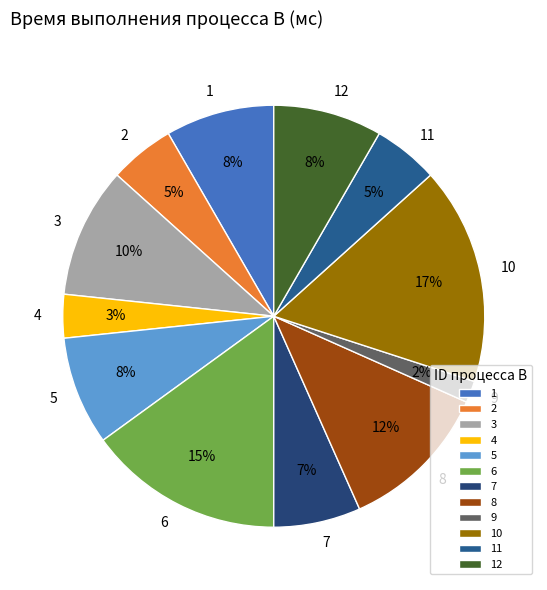

To the nearest percent, what is the difference between the 3 and 8 slice percentages?

2%